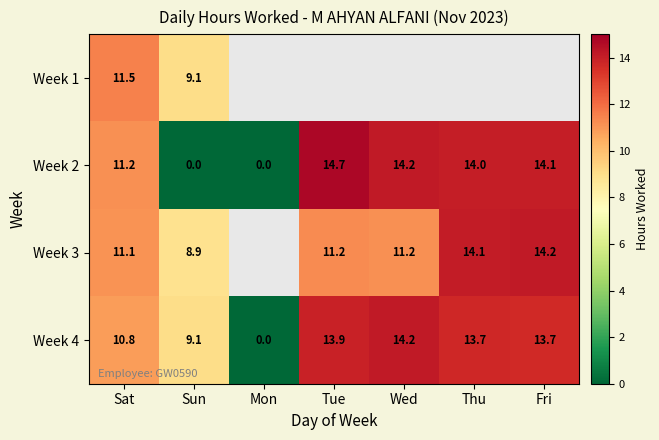

What is the difference between the maximum and minimum values in the Week 4 series?

14.2